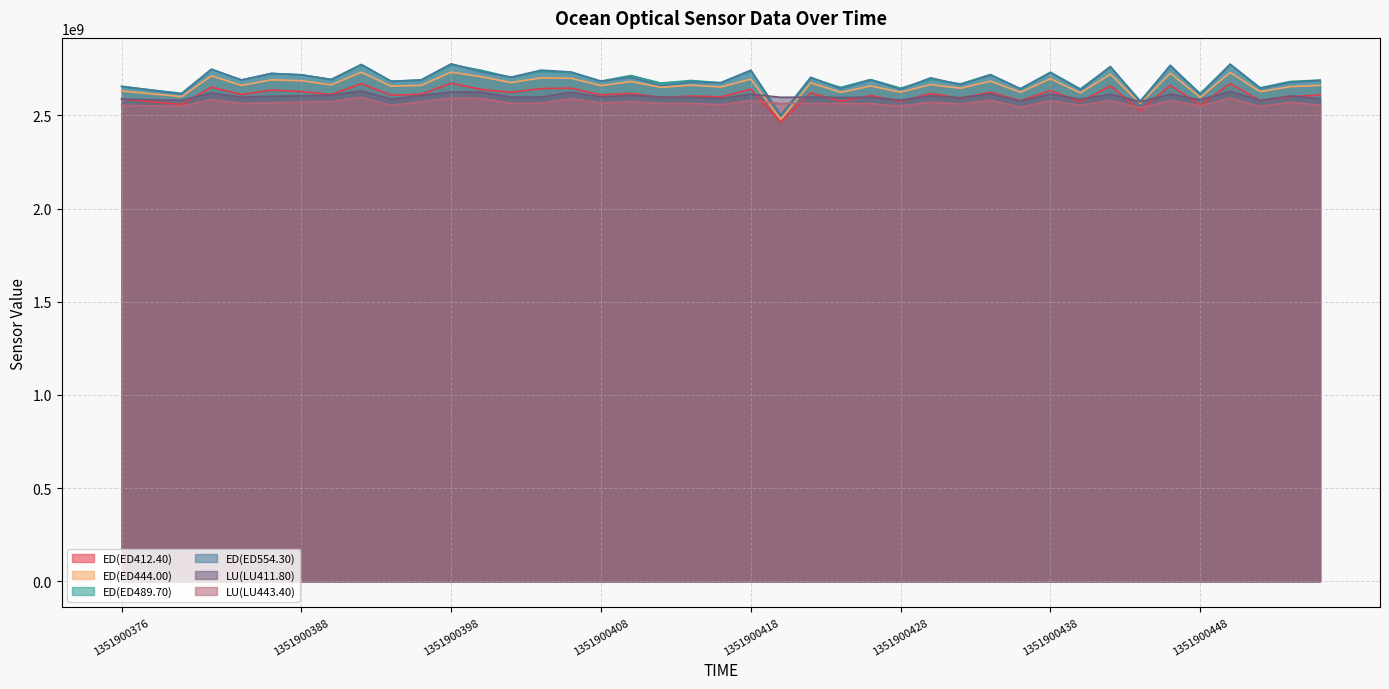

Which series has the widest spread of values?

ED(ED489.70)